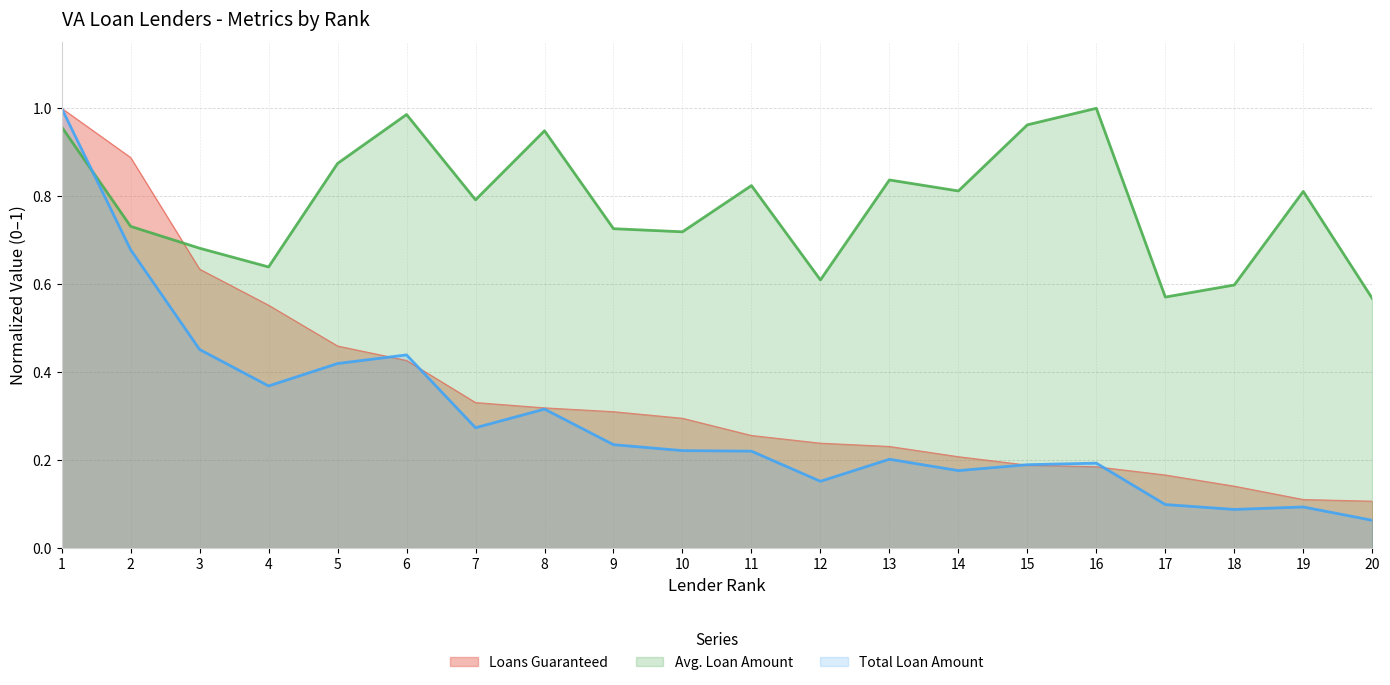

Reading left to right, list all the values displayed in this chart.

Loans Guaranteed: 1=1.0	2=0.9	3=0.6	4=0.6	5=0.5	6=0.4	7=0.3	8=0.3	9=0.3	10=0.3	11=0.3	12=0.2	13=0.2	14=0.2	15=0.2	16=0.2	17=0.2	18=0.1	19=0.1	20=0.1
Avg. Loan Amount: 1=1.0	2=0.7	3=0.7	4=0.6	5=0.9	6=1.0	7=0.8	8=0.9	9=0.7	10=0.7	11=0.8	12=0.6	13=0.8	14=0.8	15=1.0	16=1.0	17=0.6	18=0.6	19=0.8	20=0.6
Total Loan Amount: 1=1.0	2=0.7	3=0.5	4=0.4	5=0.4	6=0.4	7=0.3	8=0.3	9=0.2	10=0.2	11=0.2	12=0.2	13=0.2	14=0.2	15=0.2	16=0.2	17=0.1	18=0.1	19=0.1	20=0.1